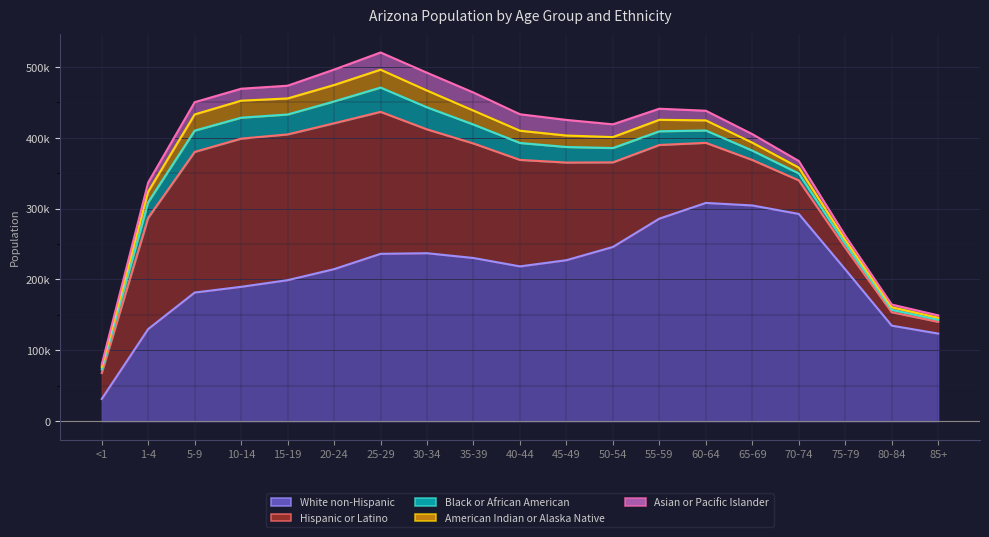

What is the sum of the American Indian or Alaska Native values at <1 and 5-9?

26441